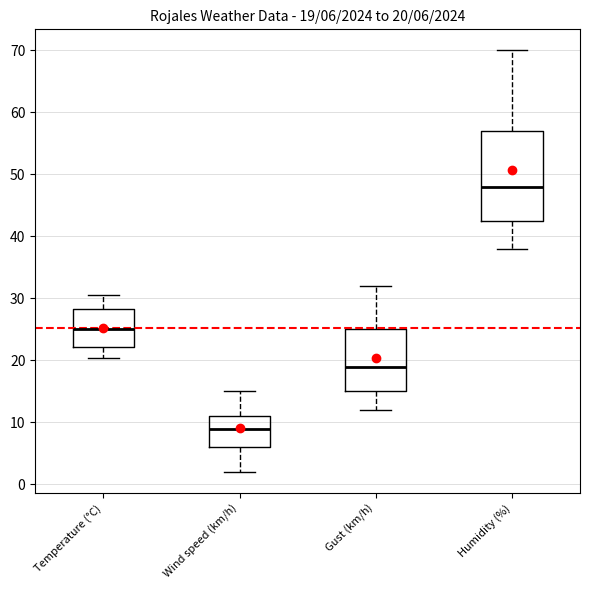

Which box has the lowest median line?

Wind speed (km/h)